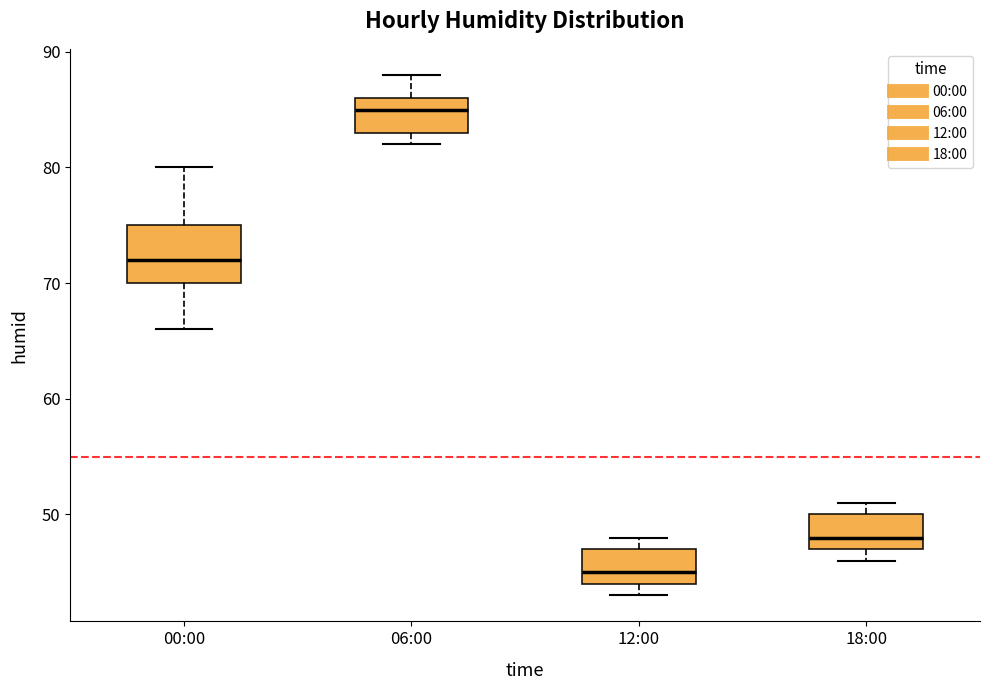

Reading left to right, transcribe this box plot: for each box, give where its median line is, the range the box spans, and where its two whiskers end, as read against the y-axis. The values are not printed on the chart, so give them approximately, as read against the axis.

00:00: median 72, box 70 to 75, whiskers 66 to 80
06:00: median 85, box 83 to 86, whiskers 82 to 88
12:00: median 45, box 44 to 47, whiskers 43 to 48
18:00: median 48, box 47 to 50, whiskers 46 to 51